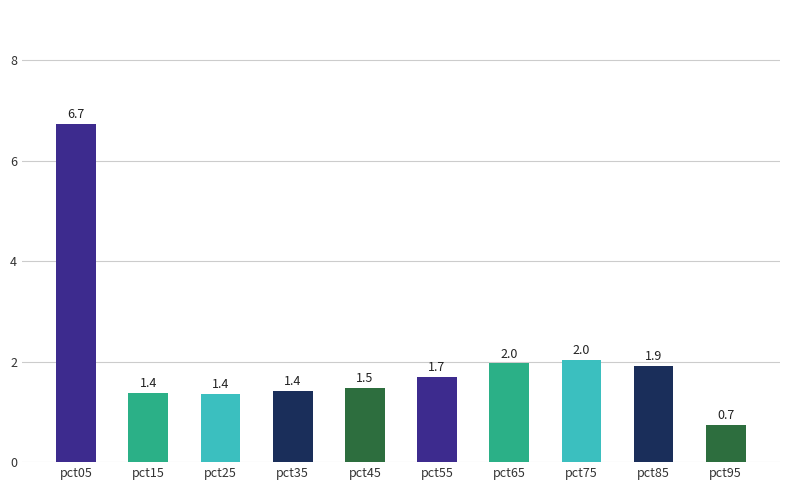

Reading left to right, list all the values displayed in this chart.

pct05=6.7	pct15=1.4	pct25=1.4	pct35=1.4	pct45=1.5	pct55=1.7	pct65=2.0	pct75=2.0	pct85=1.9	pct95=0.7